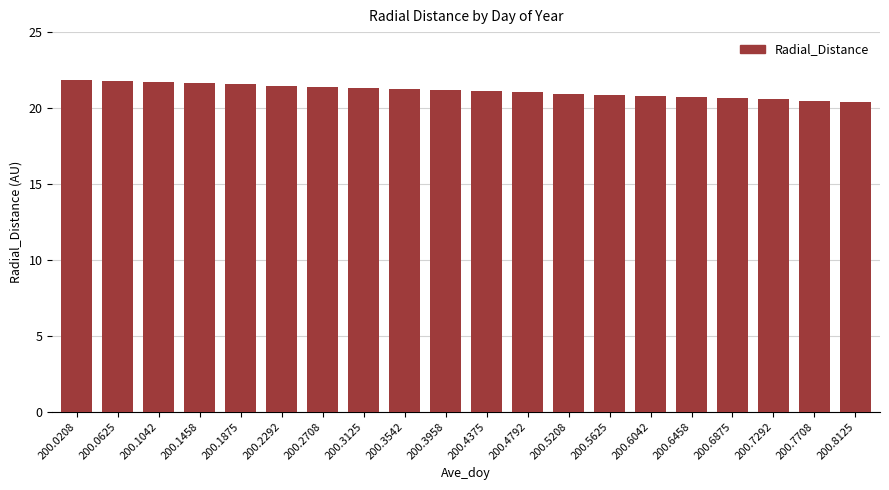

What is the minimum value shown in the chart?

20.4